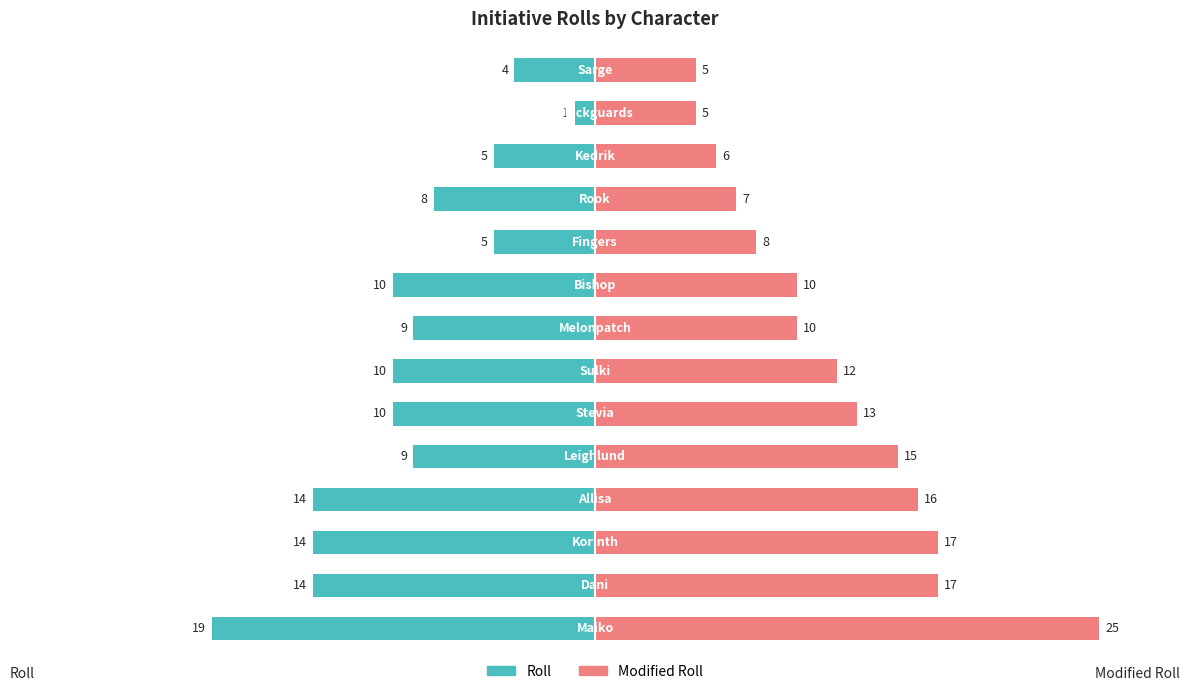

Rank the series by their average value, from highest to lowest.

Modified Roll, Roll